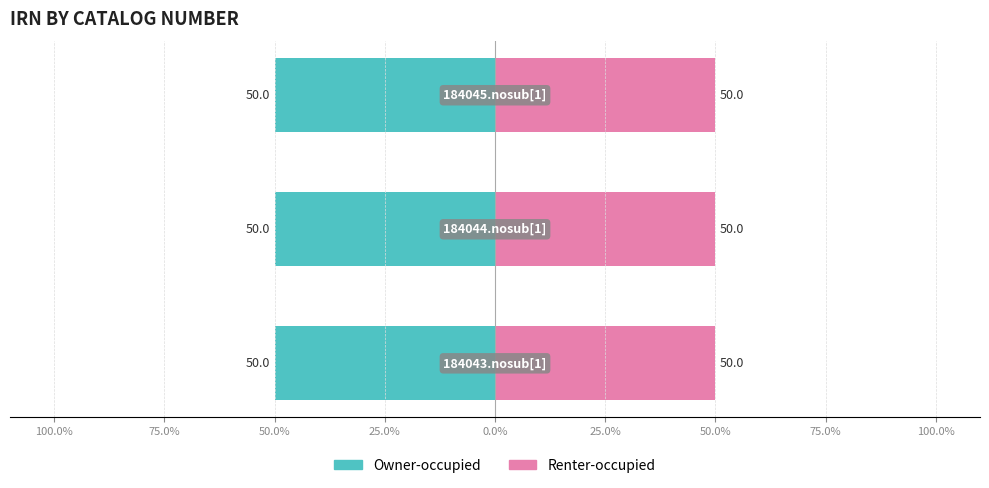

Reading left to right, transcribe all the data shown in this chart.

Owner-occupied: 100.0%=-50.0	75.0%=-50.0	50.0%=-50.0
Renter-occupied: 100.0%=50.0	75.0%=50.0	50.0%=50.0